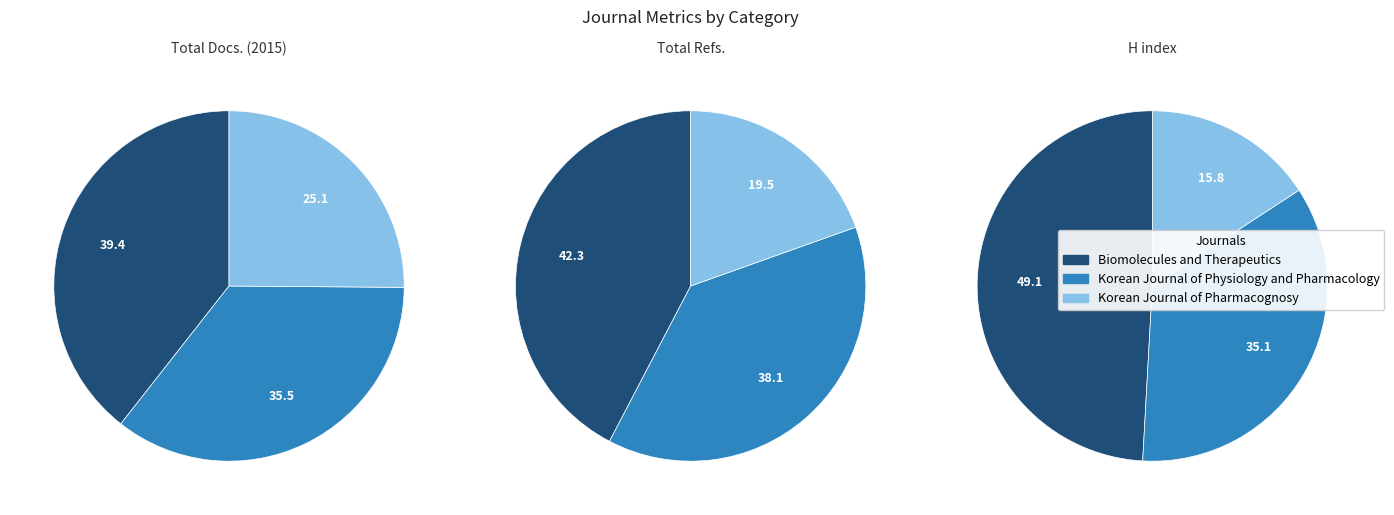

Between Korean Journal of Pharmacognosy and Korean Journal of Physiology and Pharmacology, which is larger?

Korean Journal of Physiology and Pharmacology